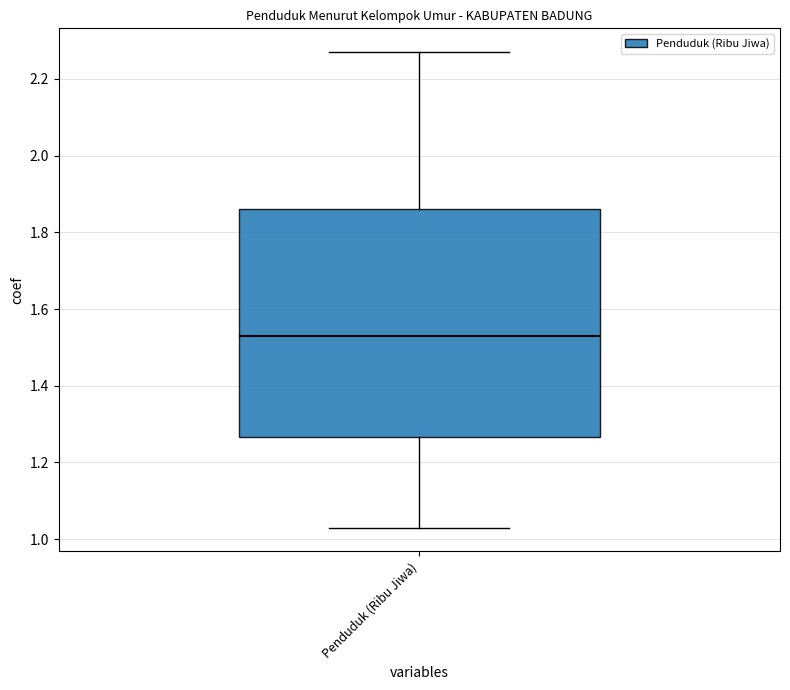

Read this box plot against the y-axis: the position of the median line, the range covered by the box, and the ends of both whiskers. The values are not printed on the chart, so give them approximately, as read against the axis.

median 1.54, box 1.26 to 1.86, whiskers 1.04 to 2.28